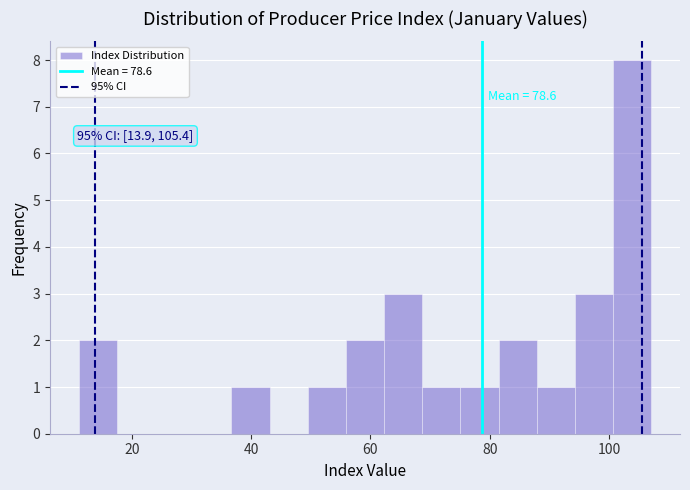

Around what value on the x-axis is the tallest bar? Give the approximate position of its centre, as read against the axis.

104